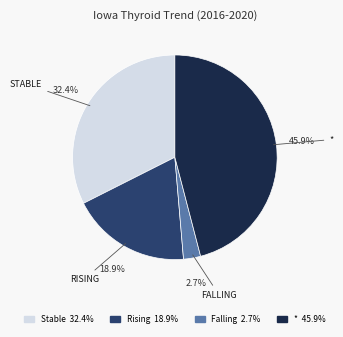

Is there any slice that represents more than half of the pie?

No